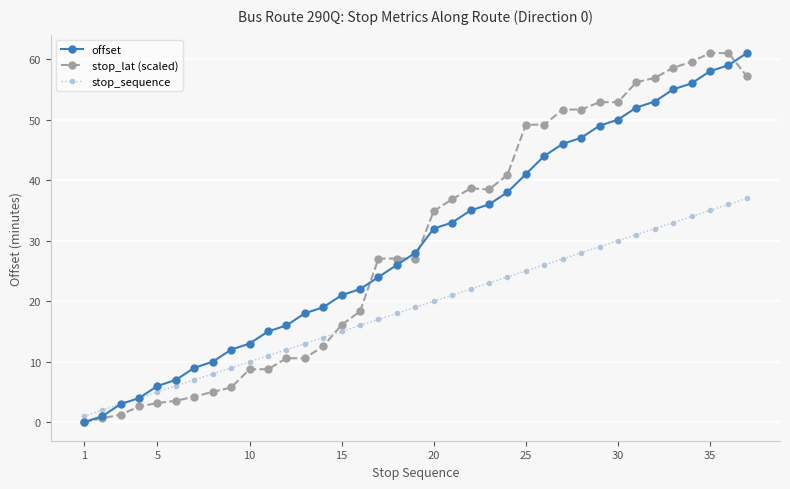

What is the value of the stop_lat (scaled) point at the 19th from the left?

27.1